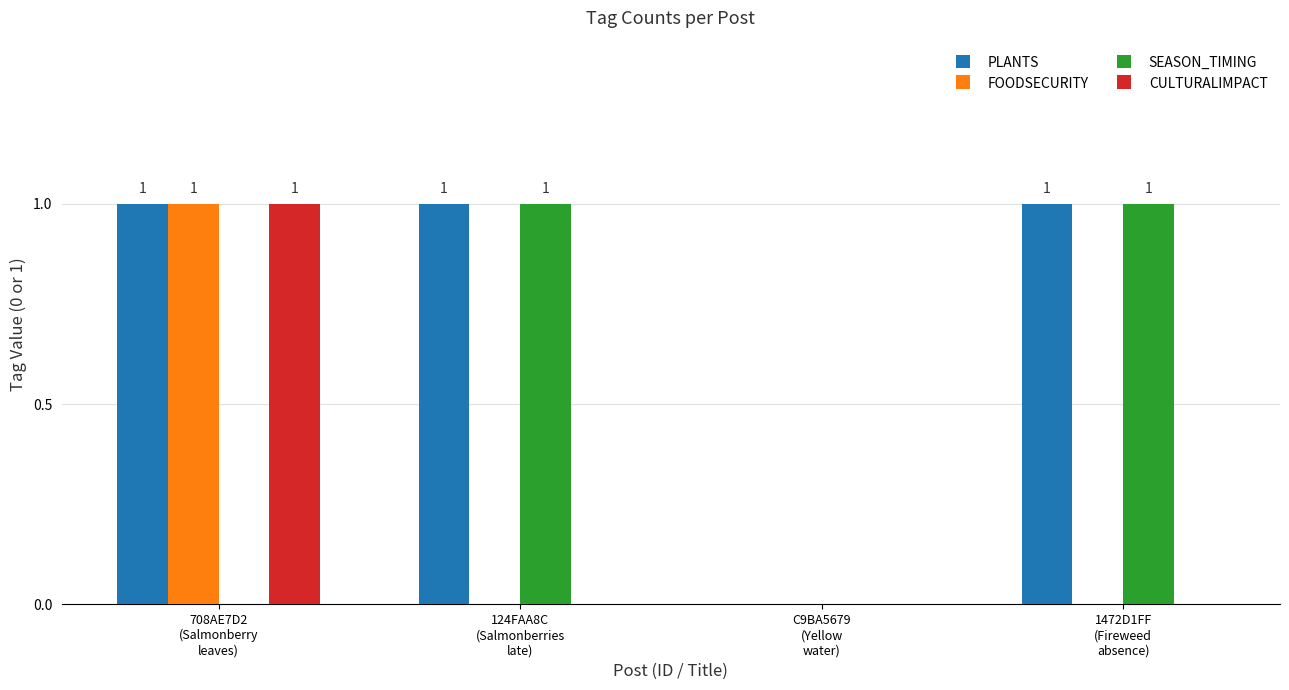

Is it true that FOODSECURITY equals 0 at 1472D1FF
(Fireweed
absence)?

True